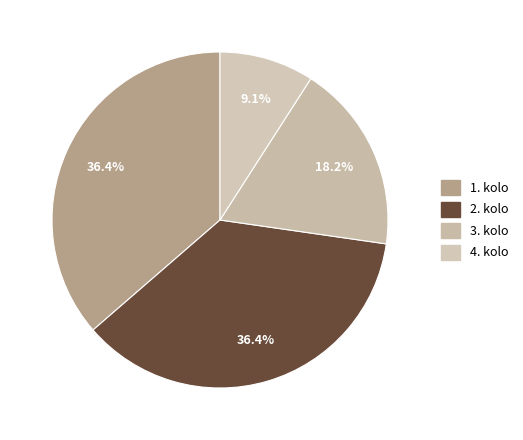

Is it true that 2. kolo is 36% of the pie?

True